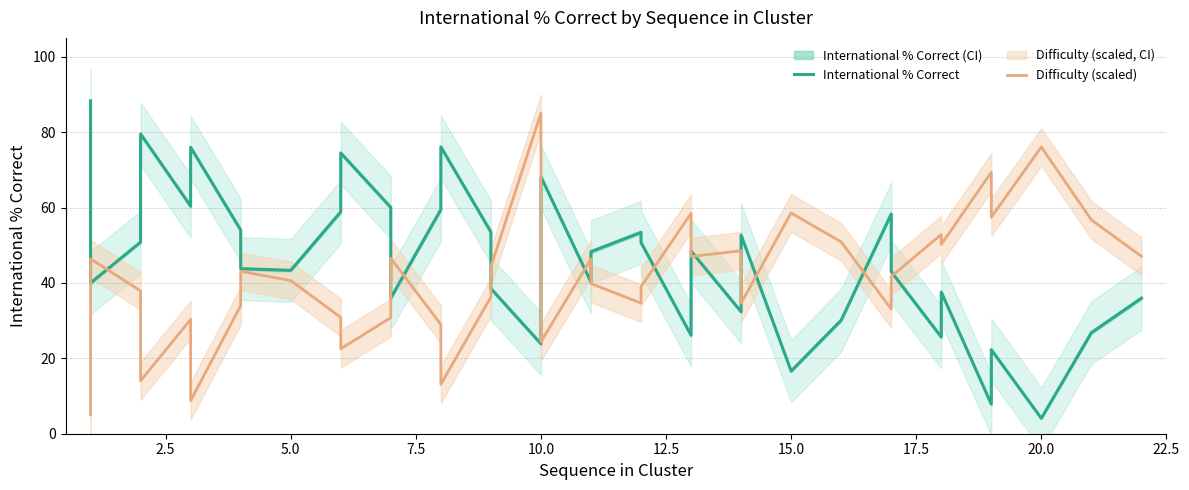

Does the chart have visible grid lines?

Yes